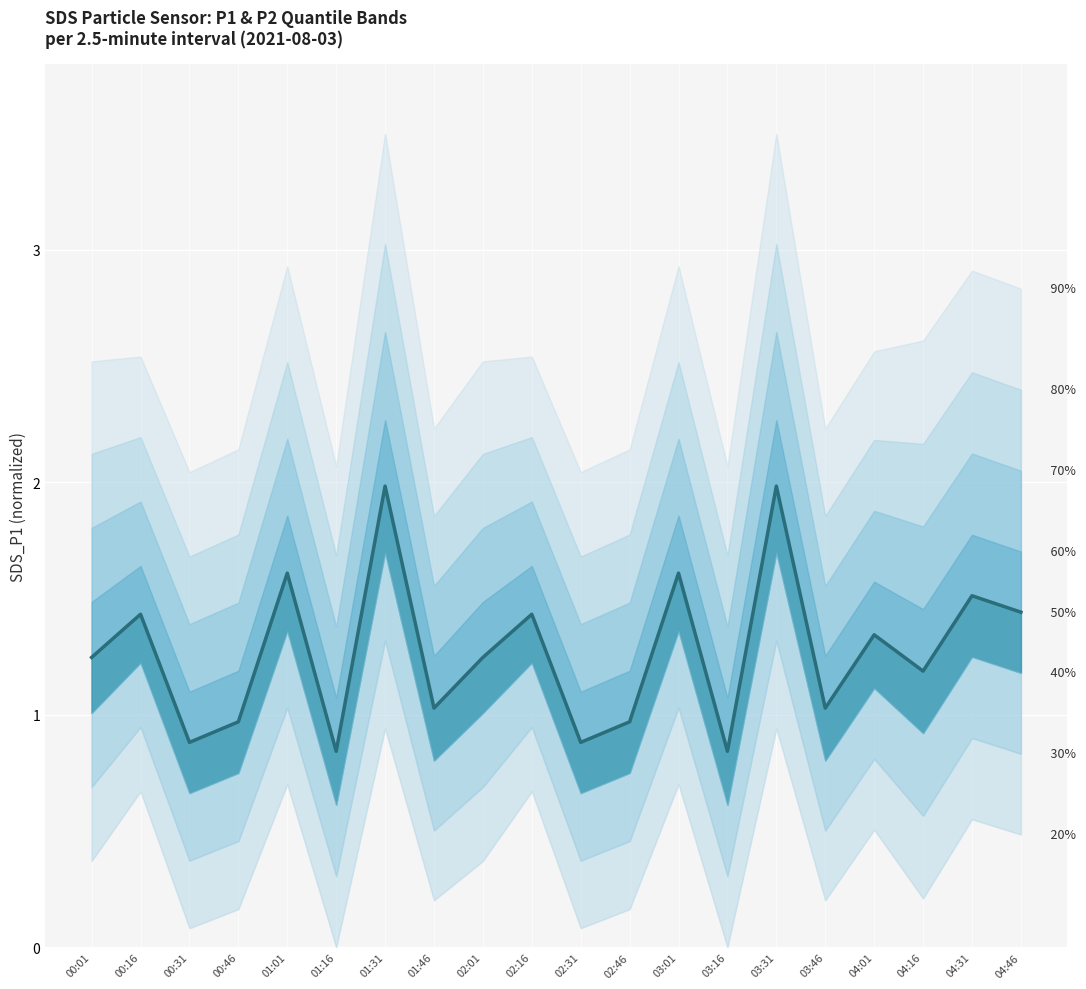

Which has a higher value, 02:16 or 04:46?

04:46